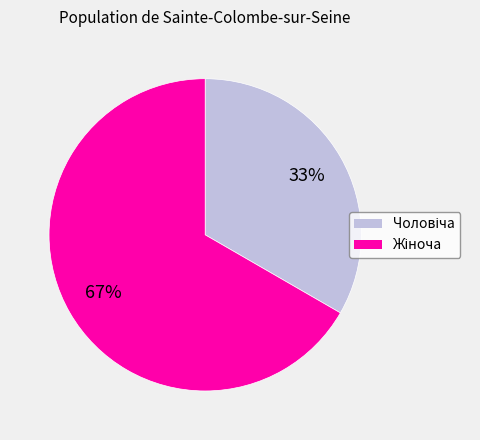

Is there any slice that represents more than half of the pie?

Yes